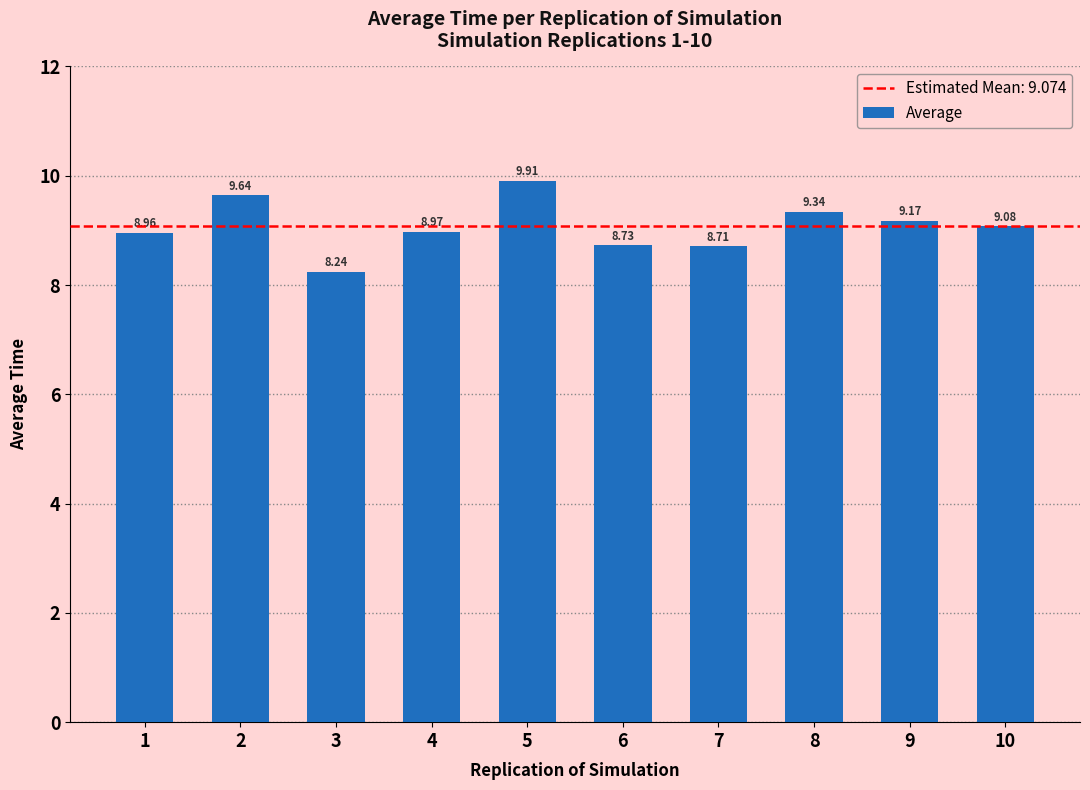

Which label corresponds to the largest value in the chart?

5